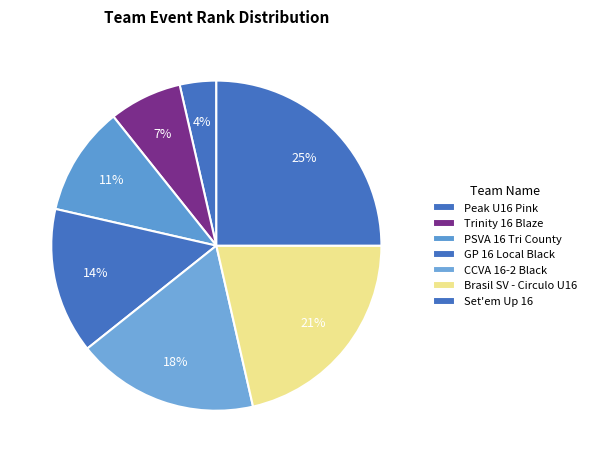

What is the largest slice in the pie chart?

Set'em Up 16